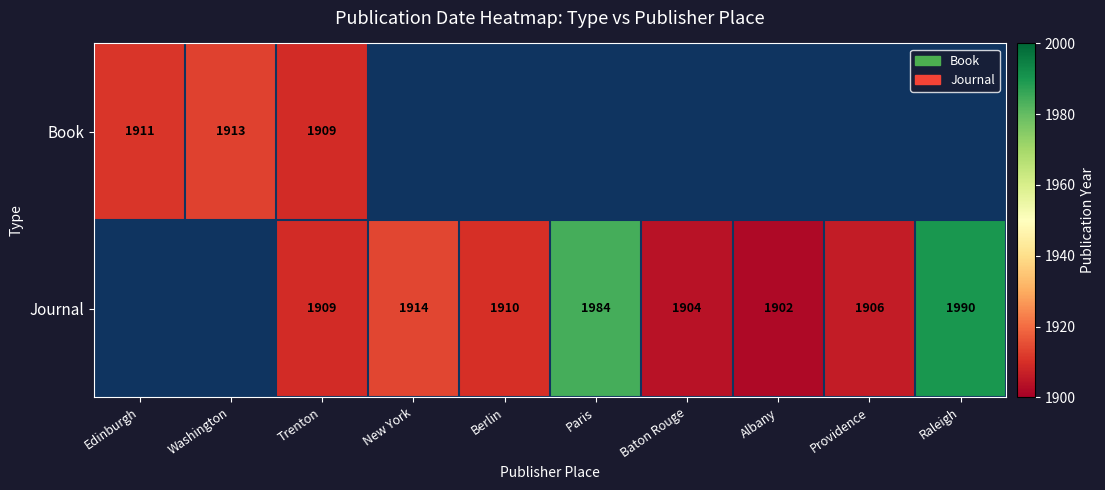

Is it true that Journal equals 940 at Raleigh?

False